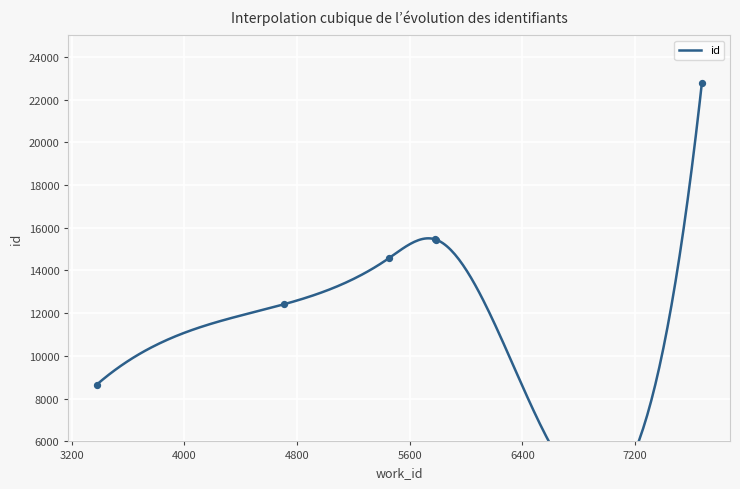

Approximately how many times larger is the value at 5452 compared to 3376?

1.7